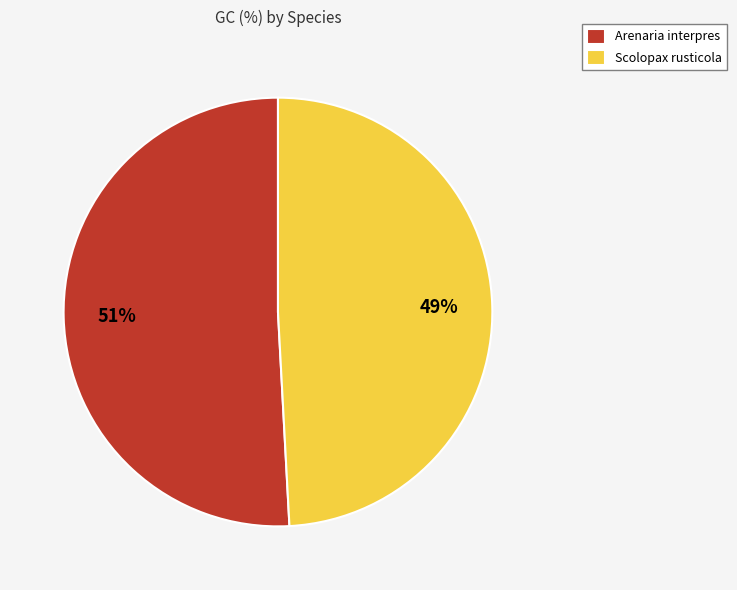

Between Scolopax rusticola and Arenaria interpres, which is larger?

Arenaria interpres